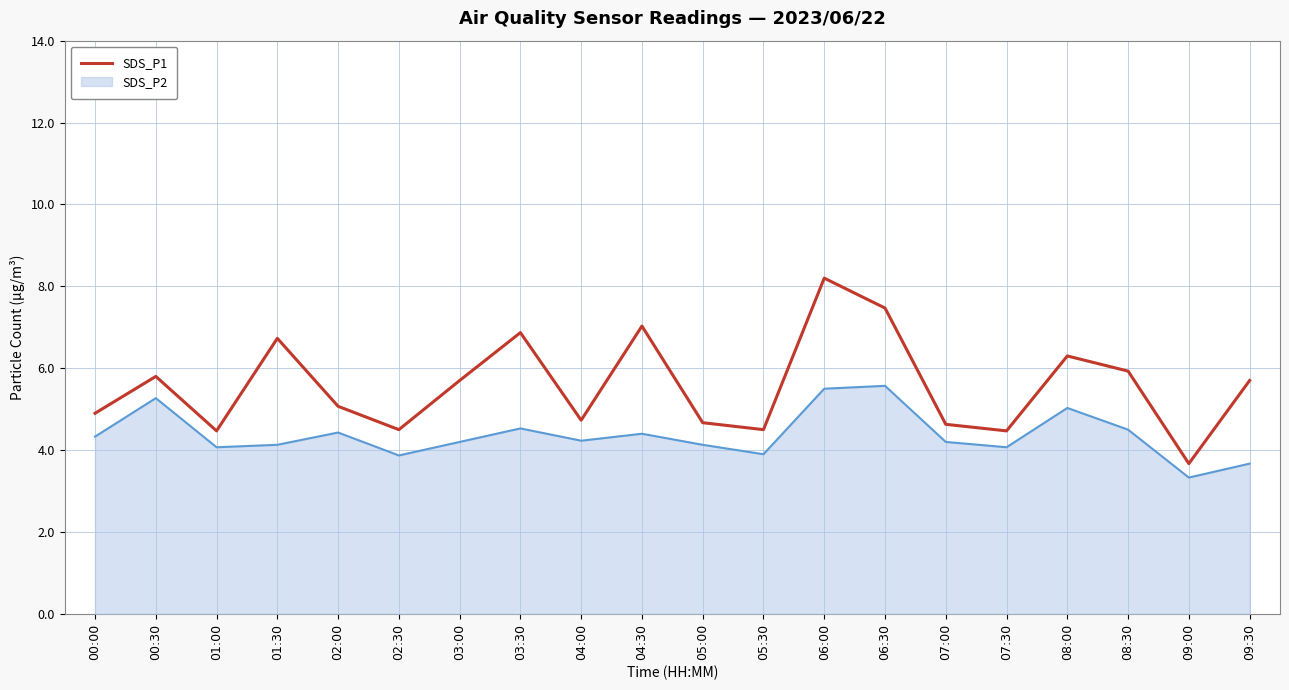

List the series in order of their overall mean, lowest first.

SDS_P2, SDS_P1